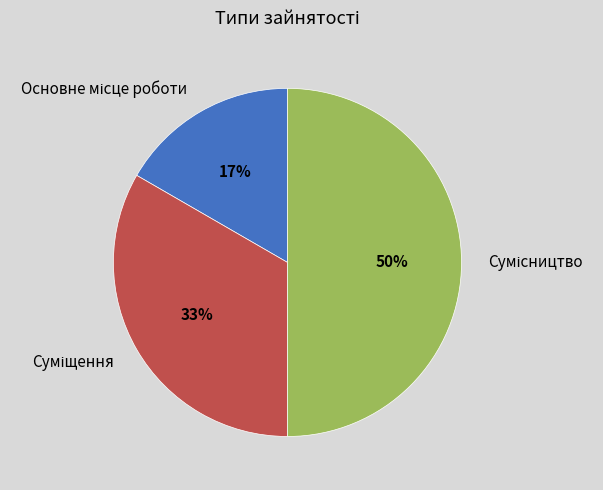

To the nearest percent, what is the difference between the largest and smallest slice percentages?

33%